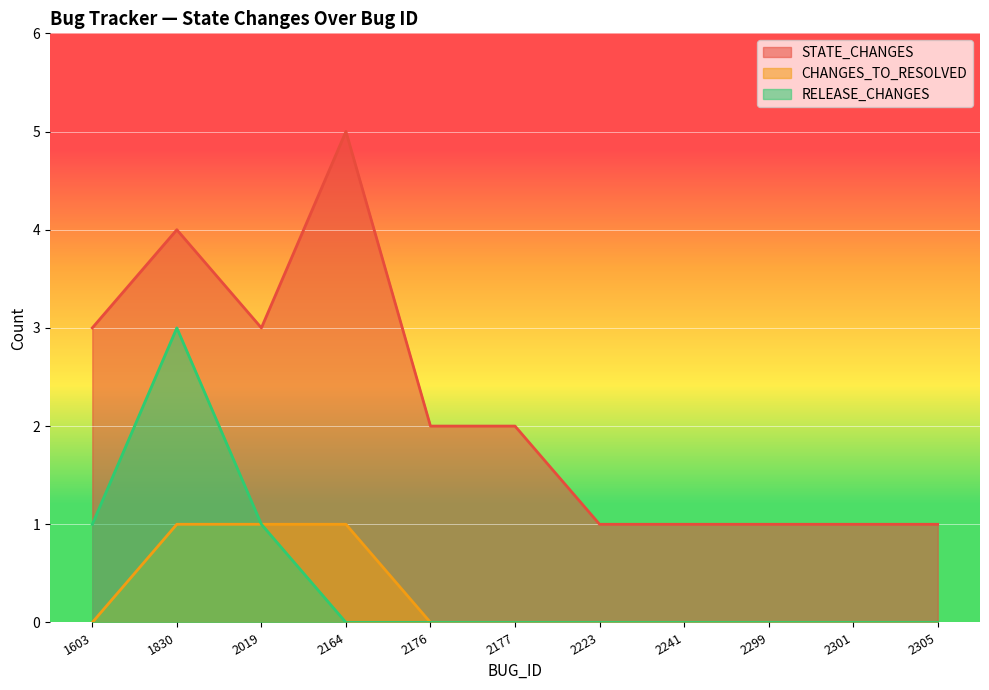

At which category does the chart reach its minimum across all series?

1603